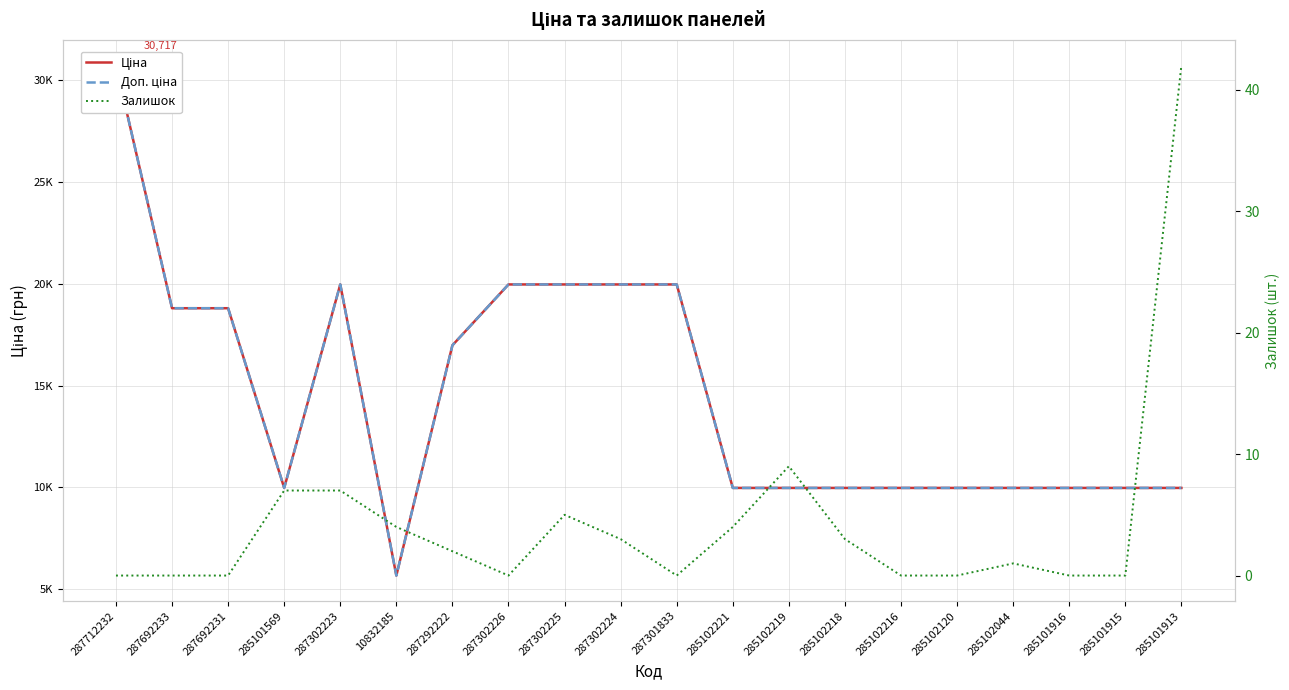

Reading left to right, what are all the values shown in this chart?

Ціна: 30717.1	18796.8	18796.8	9975.0	19964.2	5673.8	16976.3	19964.2	19964.2	19964.2	19964.2	9975.0	9975.0	9975.0	9975.0	9975.0	9975.0	9975.0	9975.0	9975.0
Доп. ціна: 30717.1	18796.8	18796.8	9975.0	19964.2	5673.8	16976.3	19964.2	19964.2	19964.2	19964.2	9975.0	9975.0	9975.0	9975.0	9975.0	9975.0	9975.0	9975.0	9975.0
Залишок: 0.0	0.0	0.0	7.0	7.0	4.0	2.0	0.0	5.0	3.0	0.0	4.0	9.0	3.0	0.0	0.0	1.0	0.0	0.0	42.0